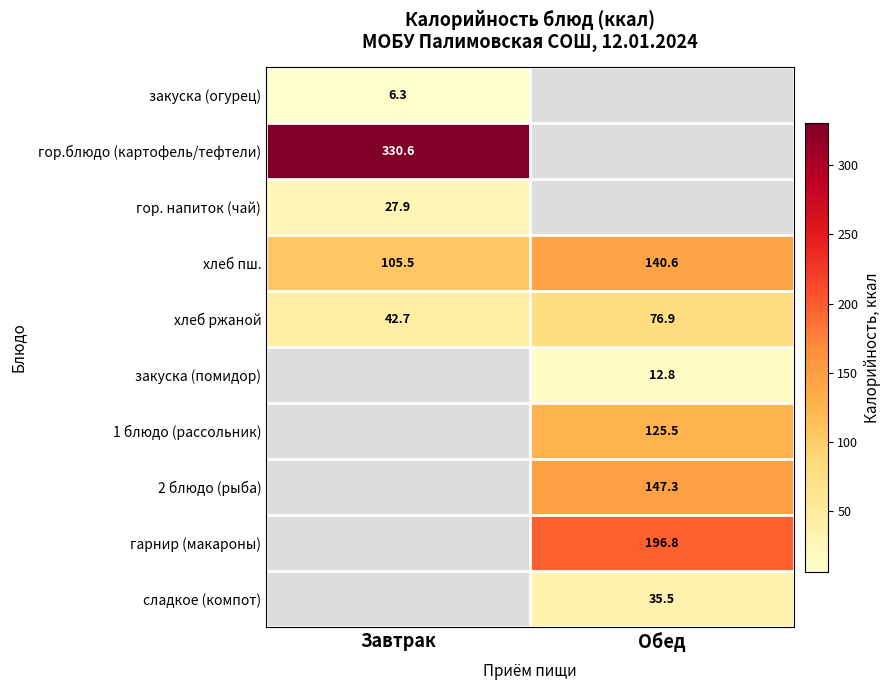

What is the lowest value of the хлеб пш. series?

105.5